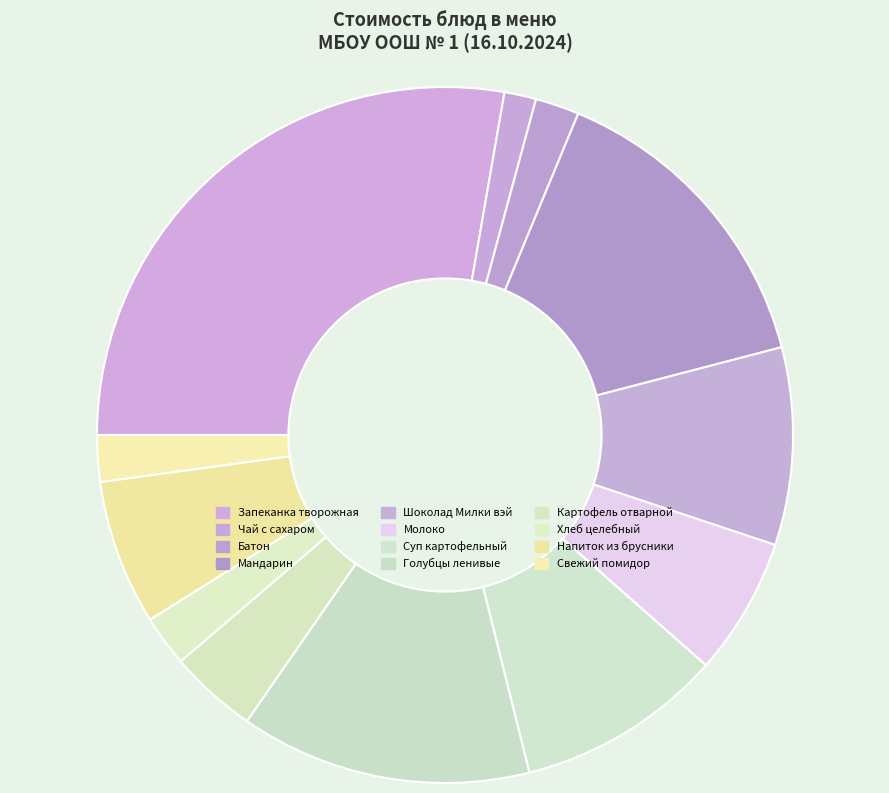

To the nearest percent, what is the difference between the largest and smallest slice percentages?

26%